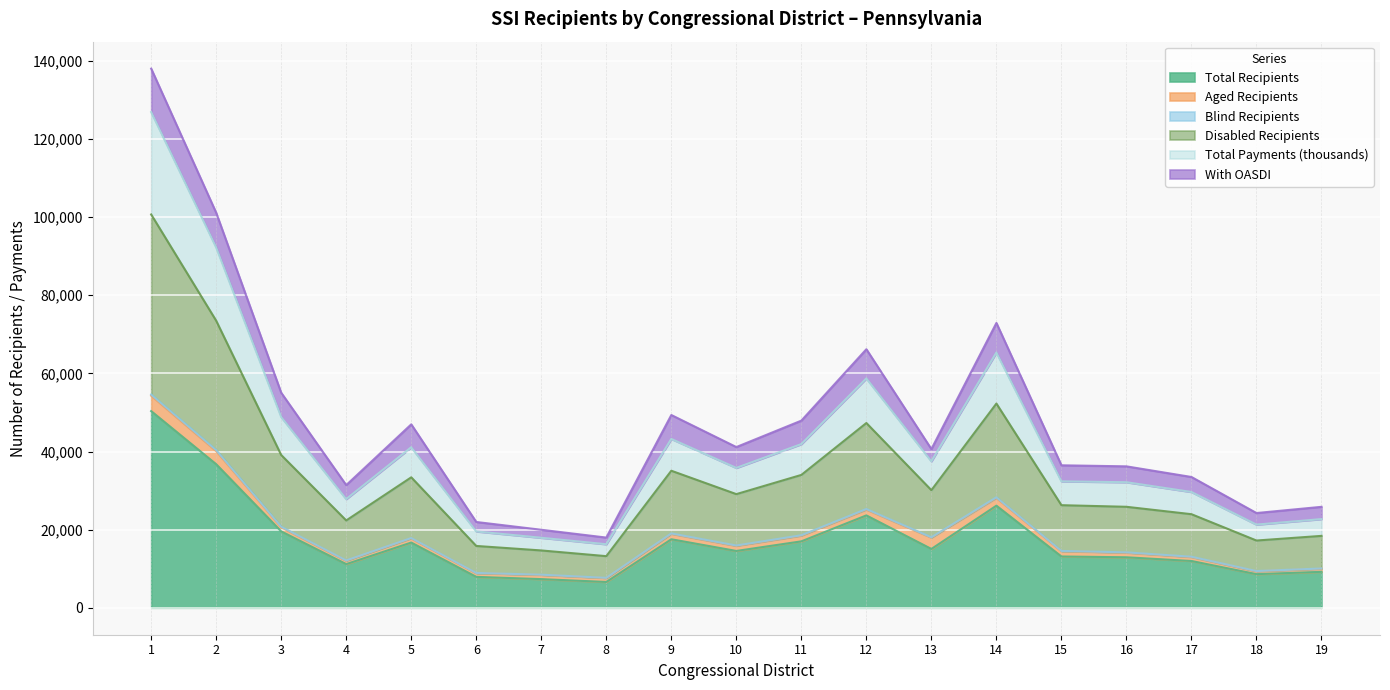

True or false: Total Payments (thousands) has a value of 62290 at 11.

False